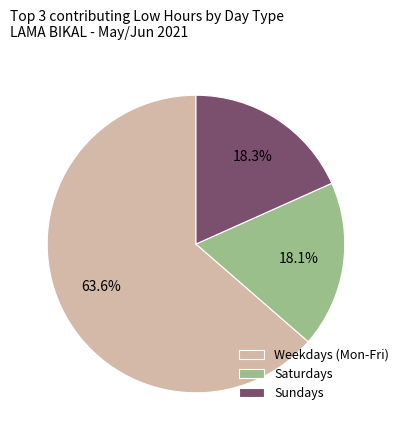

Which has a higher value, Saturdays or Weekdays (Mon-Fri)?

Weekdays (Mon-Fri)